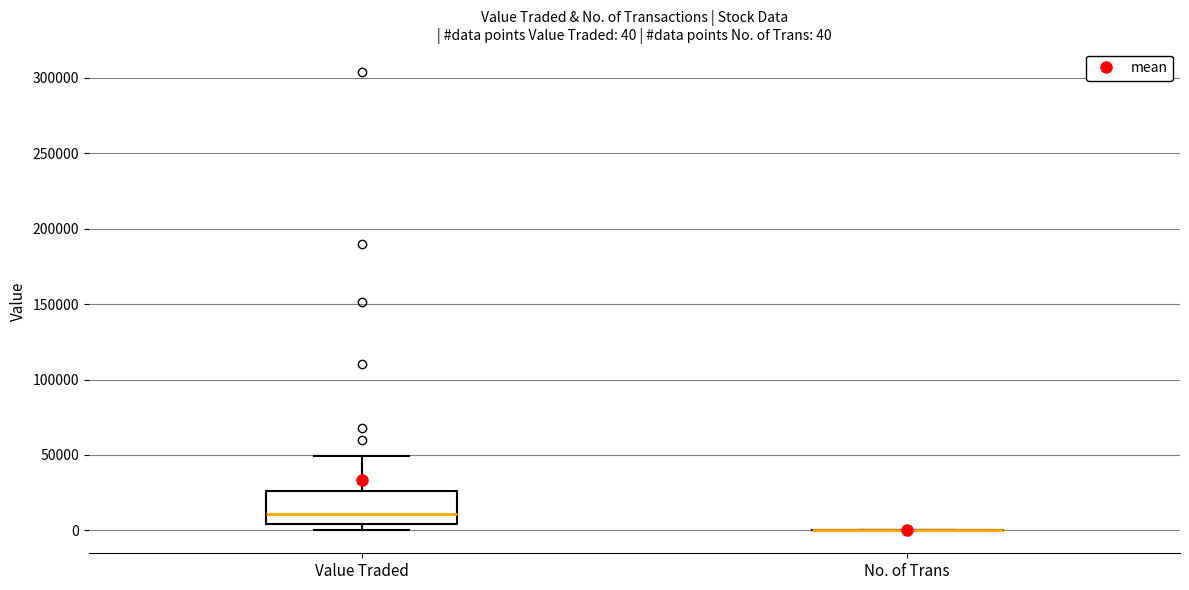

Comparing the boxes themselves (not the whiskers), which one is the tallest?

Value Traded